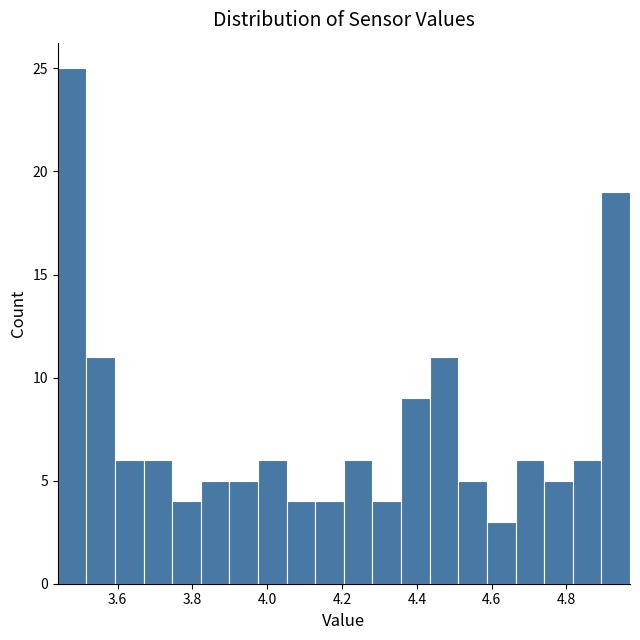

Read against the x-axis, roughly where is the centre of the tallest bar?

3.48